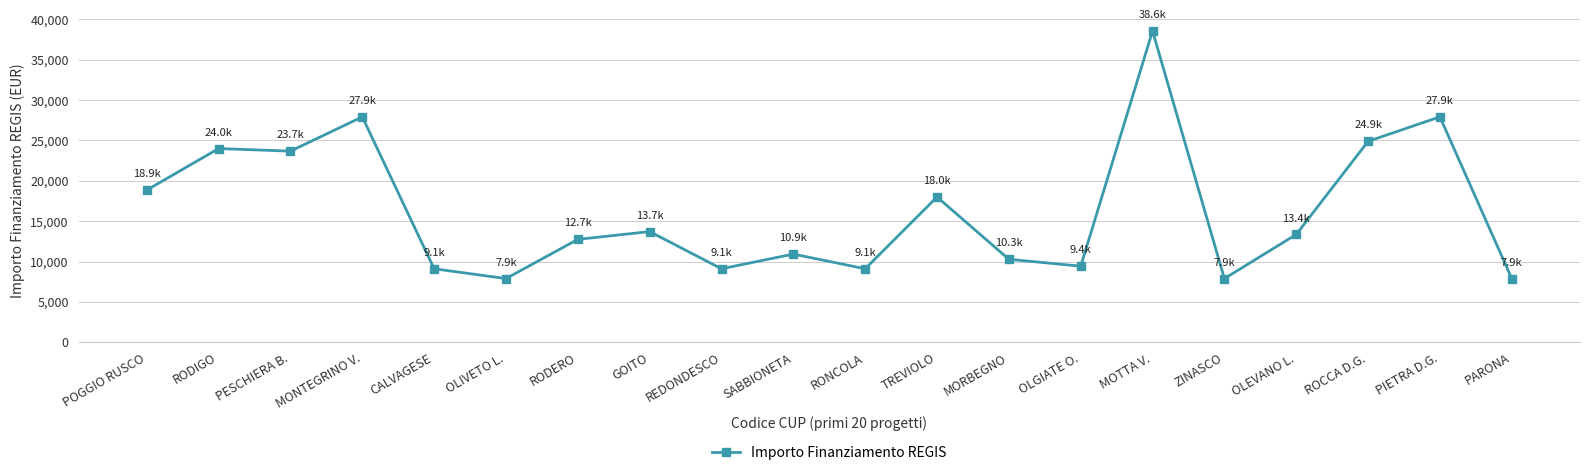

What is the change in value from MONTEGRINO V. to ZINASCO?

-20031